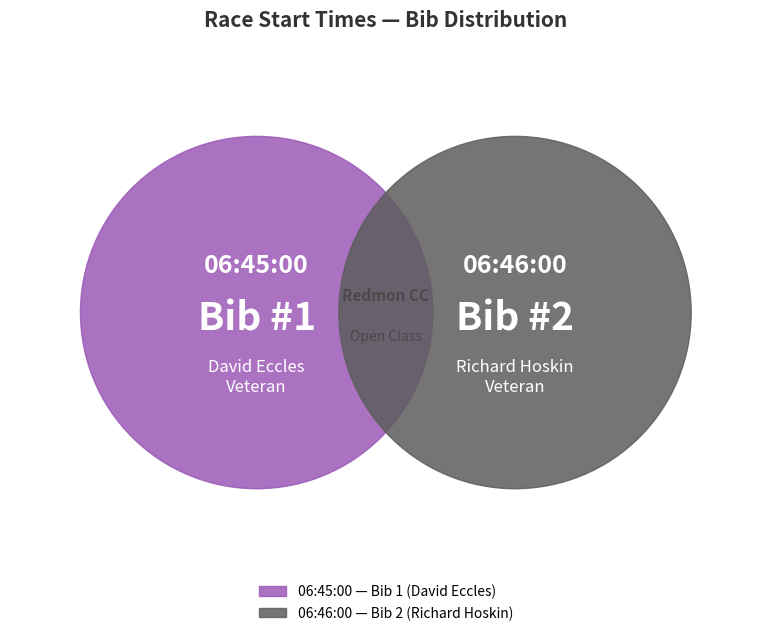

Count the number of slices in the pie.

2